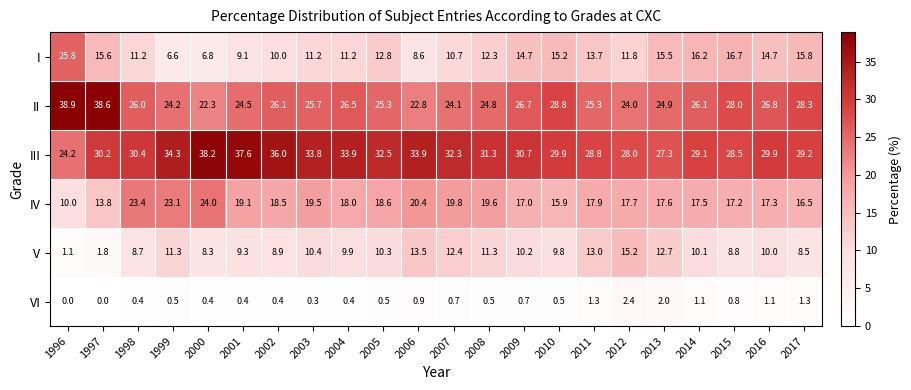

At 2008, list the series in order from largest to smallest.

III, II, IV, I, V, VI